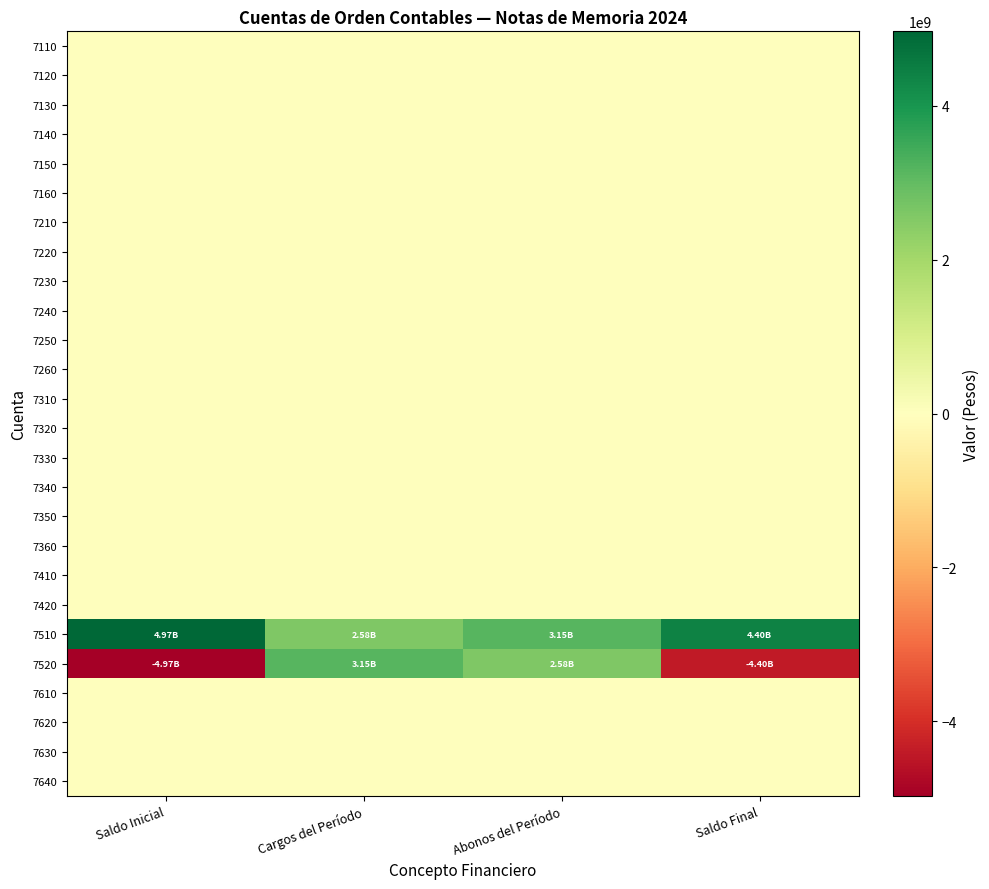

Reading left to right, transcribe all the data shown in this chart.

7110: Saldo Inicial=0.0	Cargos del Período=0.0	Abonos del Período=0.0	Saldo Final=0.0
7120: Saldo Inicial=0.0	Cargos del Período=0.0	Abonos del Período=0.0	Saldo Final=0.0
7130: Saldo Inicial=0.0	Cargos del Período=0.0	Abonos del Período=0.0	Saldo Final=0.0
7140: Saldo Inicial=0.0	Cargos del Período=0.0	Abonos del Período=0.0	Saldo Final=0.0
7150: Saldo Inicial=0.0	Cargos del Período=0.0	Abonos del Período=0.0	Saldo Final=0.0
7160: Saldo Inicial=0.0	Cargos del Período=0.0	Abonos del Período=0.0	Saldo Final=0.0
7210: Saldo Inicial=0.0	Cargos del Período=0.0	Abonos del Período=0.0	Saldo Final=0.0
7220: Saldo Inicial=0.0	Cargos del Período=0.0	Abonos del Período=0.0	Saldo Final=0.0
7230: Saldo Inicial=0.0	Cargos del Período=0.0	Abonos del Período=0.0	Saldo Final=0.0
7240: Saldo Inicial=0.0	Cargos del Período=0.0	Abonos del Período=0.0	Saldo Final=0.0
7250: Saldo Inicial=0.0	Cargos del Período=0.0	Abonos del Período=0.0	Saldo Final=0.0
7260: Saldo Inicial=0.0	Cargos del Período=0.0	Abonos del Período=0.0	Saldo Final=0.0
7310: Saldo Inicial=0.0	Cargos del Período=0.0	Abonos del Período=0.0	Saldo Final=0.0
7320: Saldo Inicial=0.0	Cargos del Período=0.0	Abonos del Período=0.0	Saldo Final=0.0
7330: Saldo Inicial=0.0	Cargos del Período=0.0	Abonos del Período=0.0	Saldo Final=0.0
7340: Saldo Inicial=0.0	Cargos del Período=0.0	Abonos del Período=0.0	Saldo Final=0.0
7350: Saldo Inicial=0.0	Cargos del Período=0.0	Abonos del Período=0.0	Saldo Final=0.0
7360: Saldo Inicial=0.0	Cargos del Período=0.0	Abonos del Período=0.0	Saldo Final=0.0
7410: Saldo Inicial=0.0	Cargos del Período=0.0	Abonos del Período=0.0	Saldo Final=0.0
7420: Saldo Inicial=0.0	Cargos del Período=0.0	Abonos del Período=0.0	Saldo Final=0.0
7510: Saldo Inicial=4969680885.1	Cargos del Período=2579783079.7	Abonos del Período=3151993293.2	Saldo Final=4397470671.5
7520: Saldo Inicial=-4969680885.1	Cargos del Período=3151993293.2	Abonos del Período=2579783079.7	Saldo Final=-4397470671.5
7610: Saldo Inicial=0.0	Cargos del Período=0.0	Abonos del Período=0.0	Saldo Final=0.0
7620: Saldo Inicial=0.0	Cargos del Período=0.0	Abonos del Período=0.0	Saldo Final=0.0
7630: Saldo Inicial=0.0	Cargos del Período=0.0	Abonos del Período=0.0	Saldo Final=0.0
7640: Saldo Inicial=0.0	Cargos del Período=0.0	Abonos del Período=0.0	Saldo Final=0.0